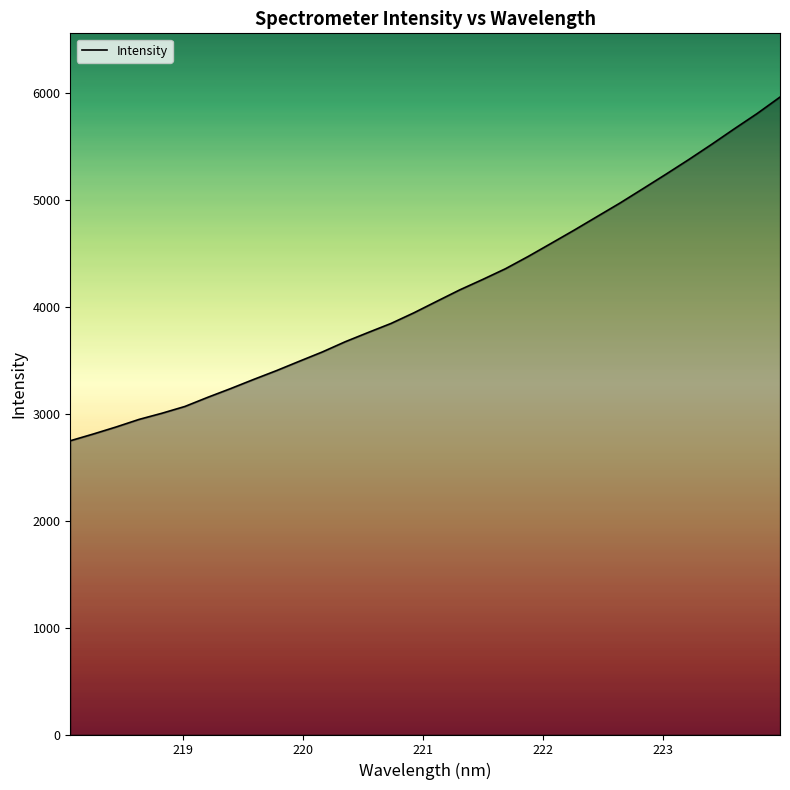

What is the smallest value displayed?

2745.3